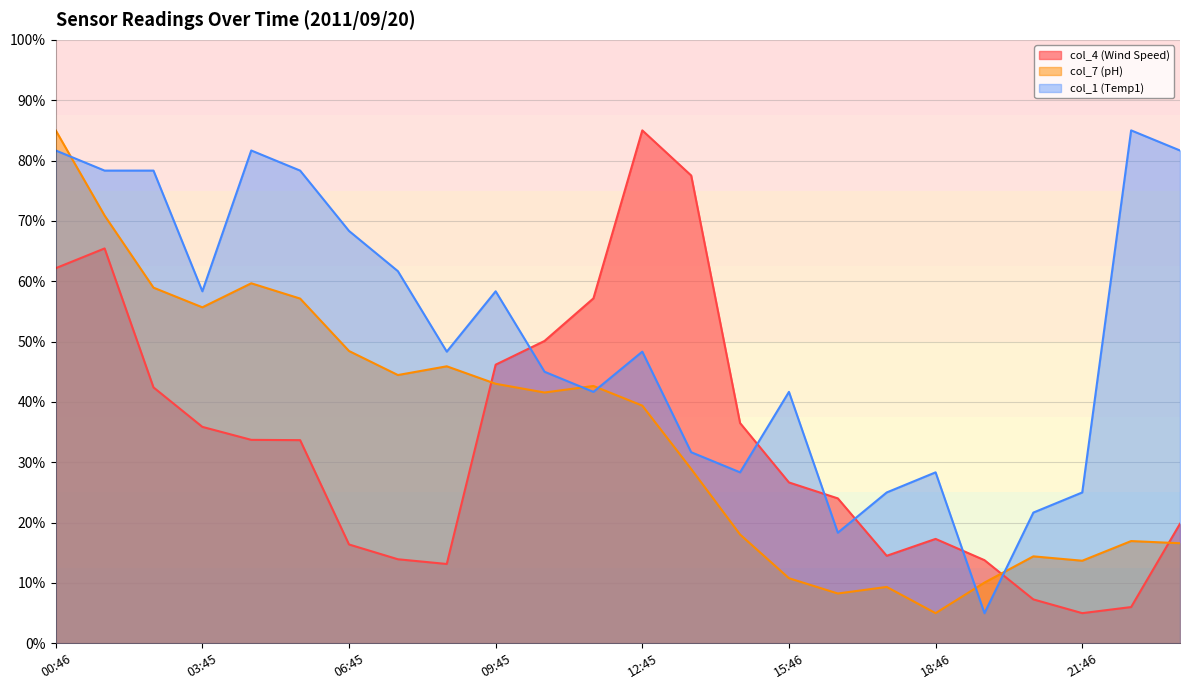

Reading left to right, transcribe all the data shown in this chart.

col_4 (Wind Speed): 00:46=62.2	01:46=65.4	02:46=42.4	03:45=35.9	04:45=33.7	05:45=33.7	06:45=16.4	07:45=13.9	08:45=13.1	09:45=46.2	10:45=50.1	11:46=57.2	12:45=85.0	13:46=77.5	14:46=36.5	15:46=26.7	16:46=24.0	17:46=14.5	18:46=17.3	19:46=13.8	20:46=7.3	21:46=5.0	22:46=6.0	23:46=19.8
col_7 (pH): 00:46=85.0	01:46=70.9	02:46=58.9	03:45=55.7	04:45=59.7	05:45=57.1	06:45=48.4	07:45=44.5	08:45=45.9	09:45=43.0	10:45=41.6	11:46=42.6	12:45=39.4	13:46=28.9	14:46=18.0	15:46=10.8	16:46=8.3	17:46=9.3	18:46=5.0	19:46=10.1	20:46=14.4	21:46=13.7	22:46=16.9	23:46=16.6
col_1 (Temp1): 00:46=81.7	01:46=78.3	02:46=78.3	03:45=58.3	04:45=81.7	05:45=78.3	06:45=68.3	07:45=61.7	08:45=48.3	09:45=58.3	10:45=45.0	11:46=41.7	12:45=48.3	13:46=31.7	14:46=28.3	15:46=41.7	16:46=18.3	17:46=25.0	18:46=28.3	19:46=5.0	20:46=21.7	21:46=25.0	22:46=85.0	23:46=81.7